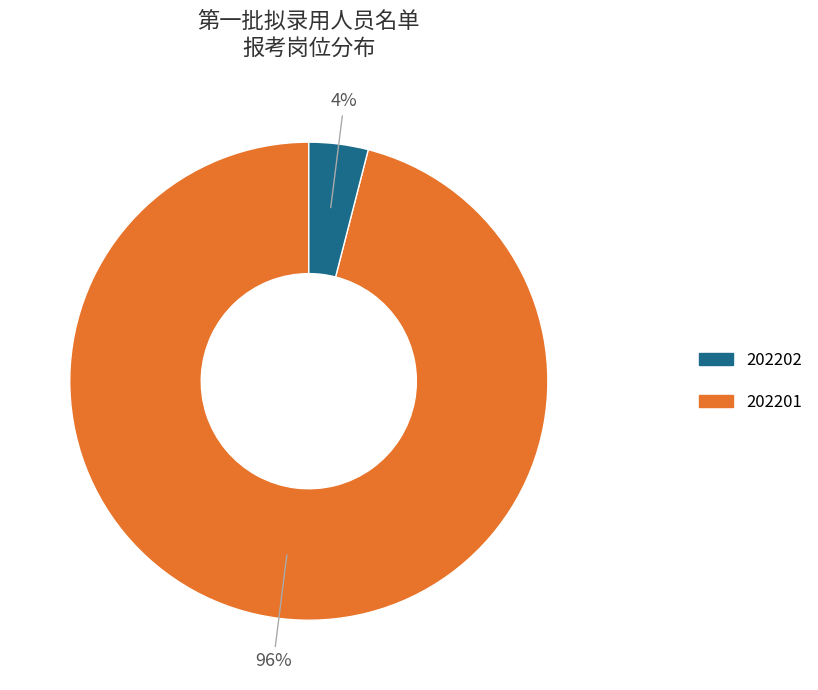

To the nearest percent, what is the average slice percentage?

50%